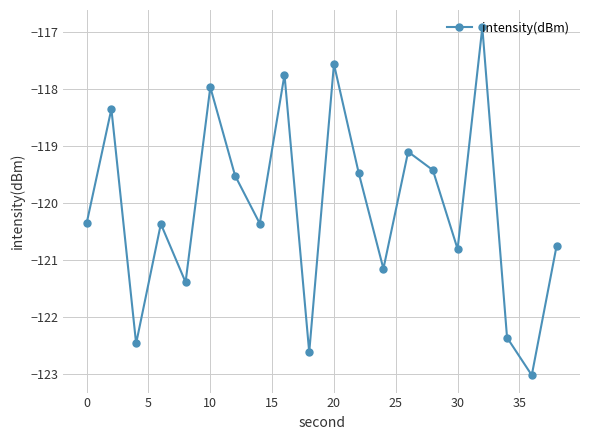

How many points are lower than both their immediate neighbors (excluding endpoints)?

7